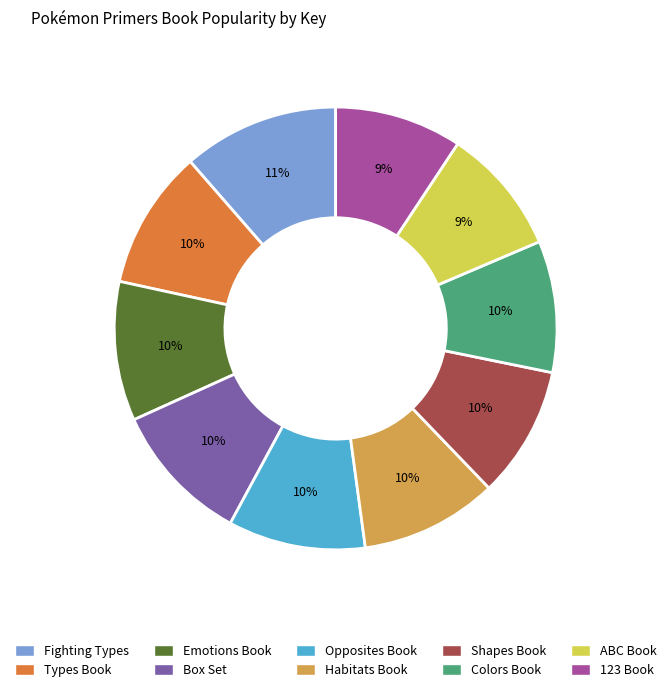

To the nearest percent, what is the difference between the largest and smallest slice percentages?

2%